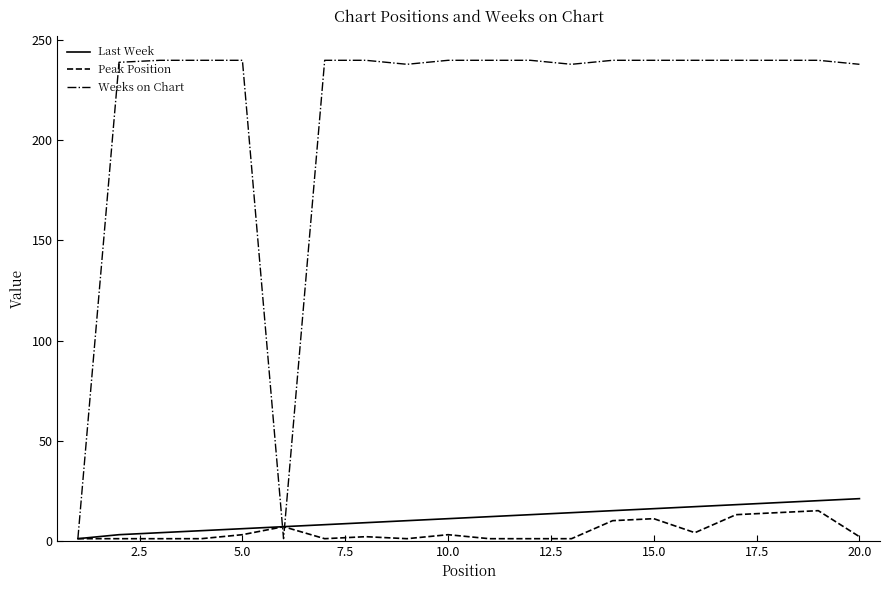

Which series has the largest total across all categories?

Weeks on Chart